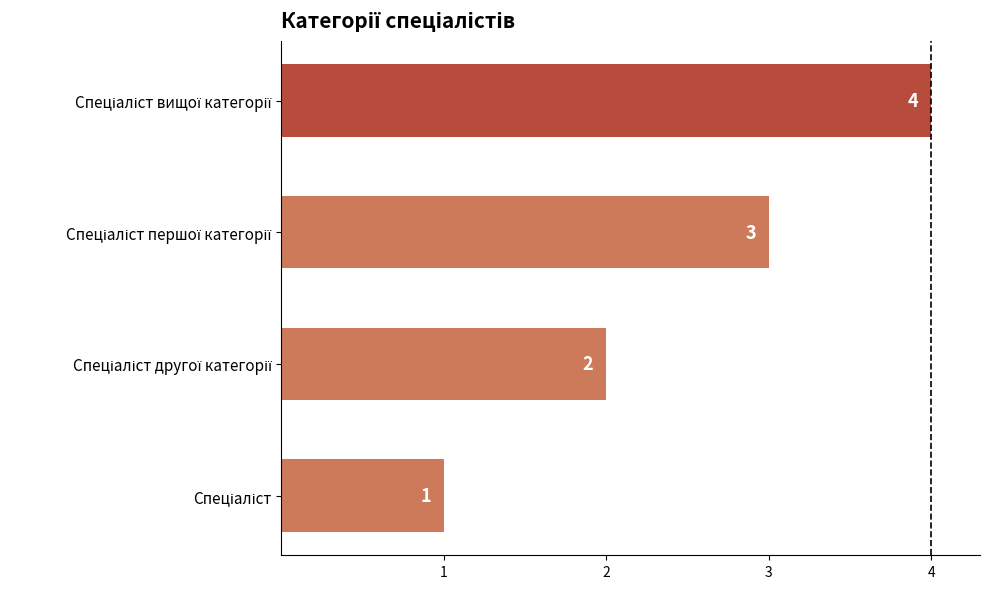

What is the sum of all values?

10